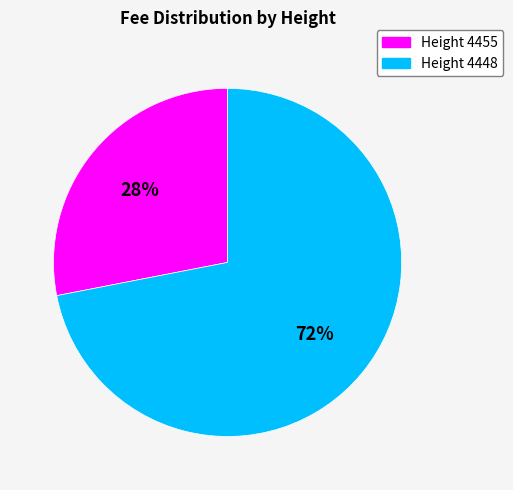

Is there any slice that represents more than half of the pie?

Yes